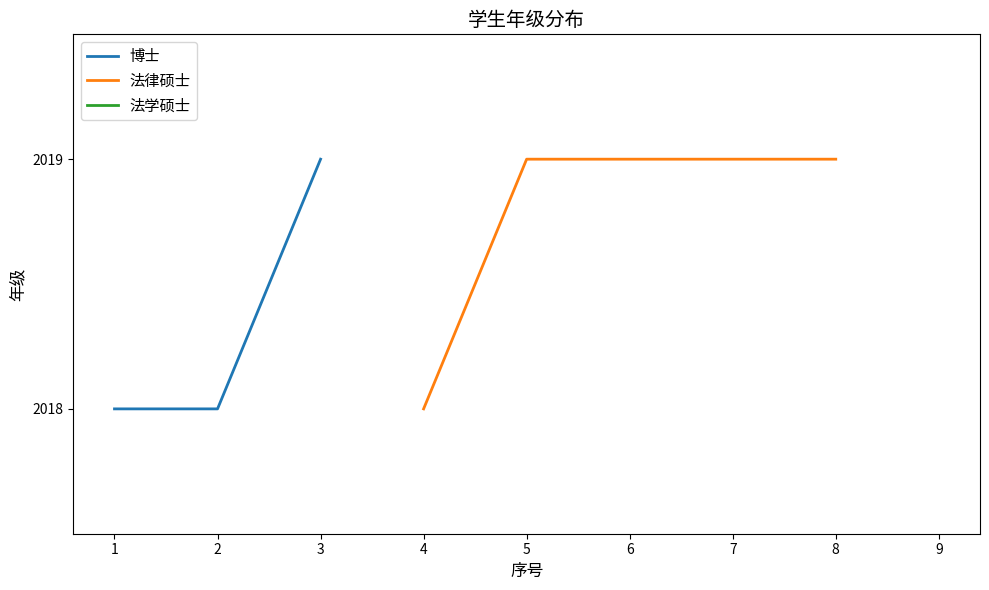

What are all the series names shown in the legend?

博士, 法律硕士, 法学硕士